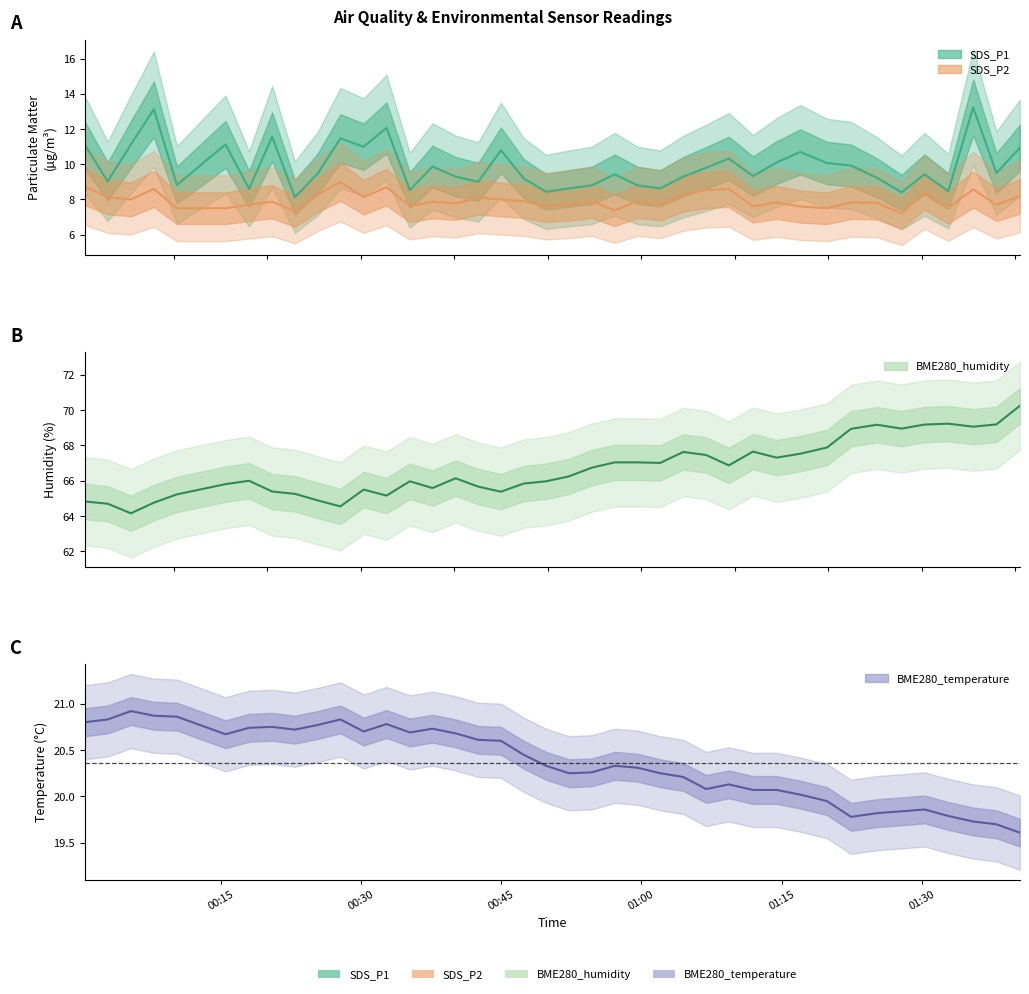

What is the maximum value shown in the chart?

70.2